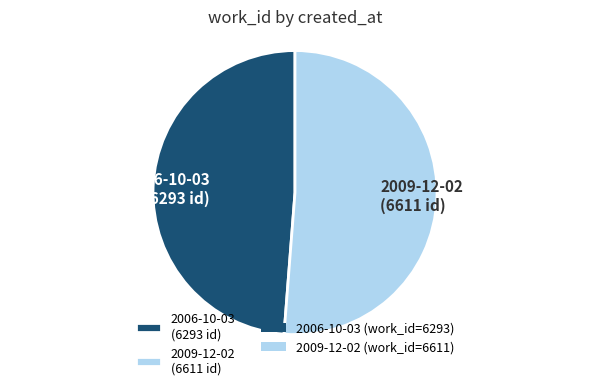

The 2006-10-03 slice represents 49% of the pie. True or false?

True